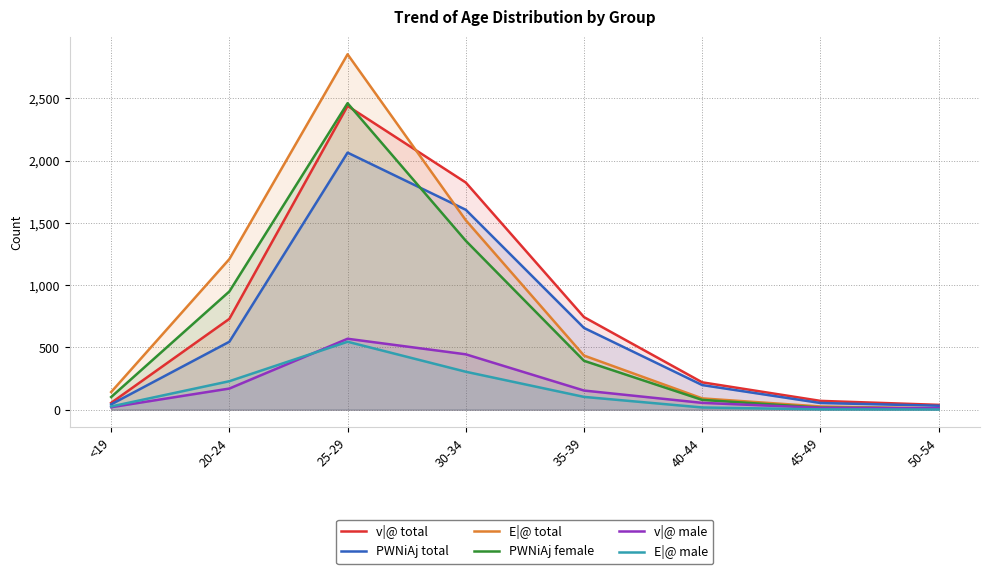

What are all the series names shown in the legend?

v|@ total, PWNiAj total, E|@ total, PWNiAj female, v|@ male, E|@ male